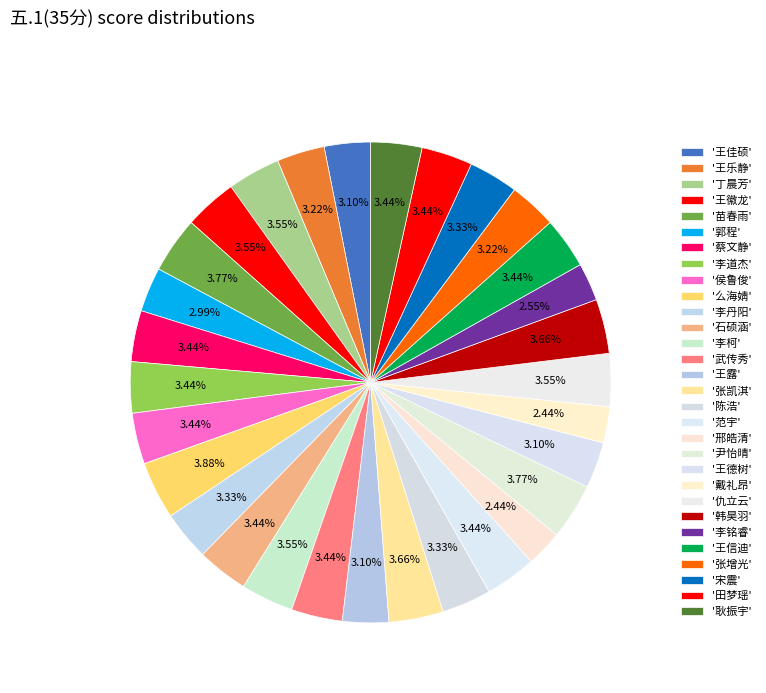

To the nearest percent, what is the difference between the largest and smallest slice percentages?

1%